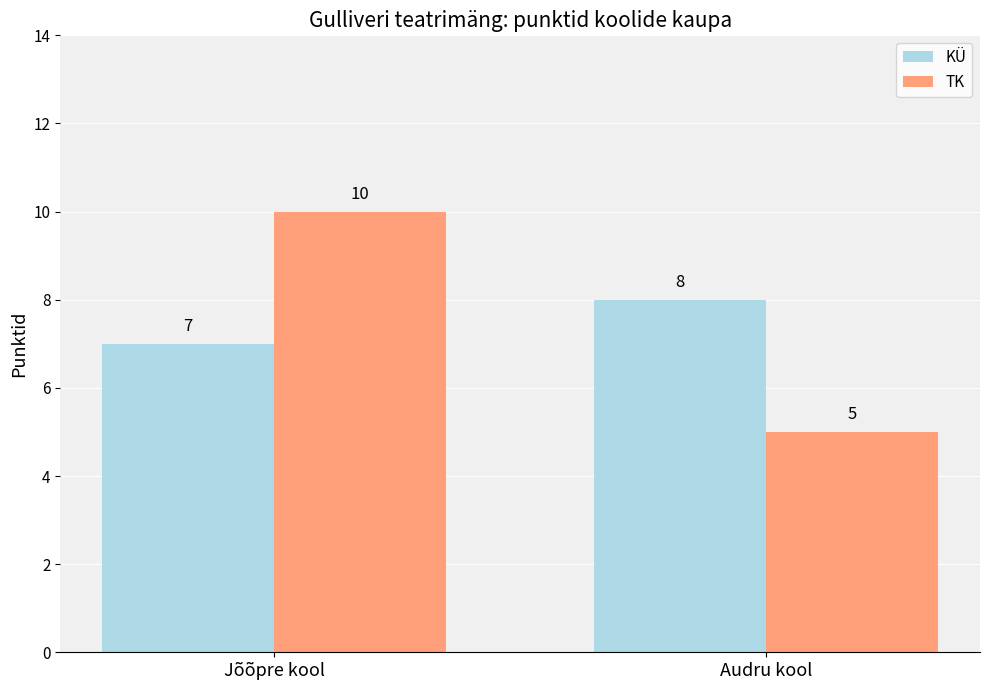

How many distinct data groups are displayed?

2